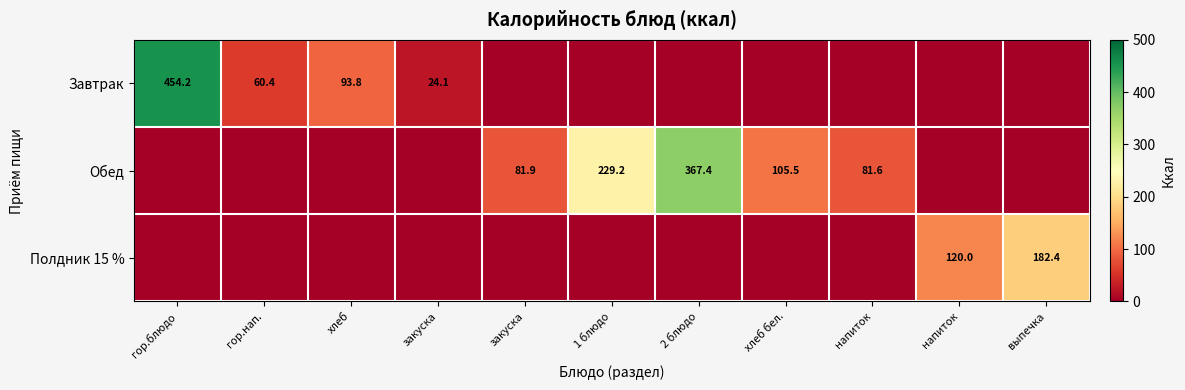

True or false: Завтрак has a value of 63.5 at хлеб.

False